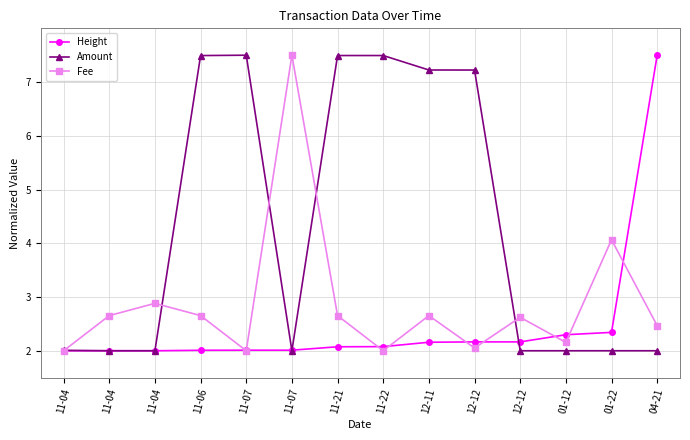

Which series ends up on top after the final intersection of Amount and Height?

Height